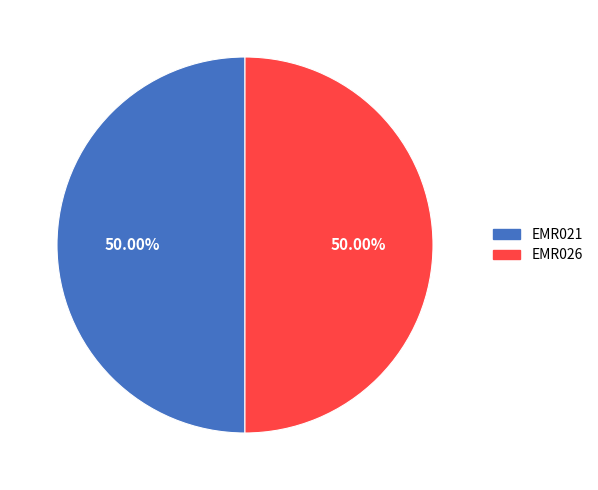

Combined, do EMR021 and EMR026 account for over 50%?

Yes